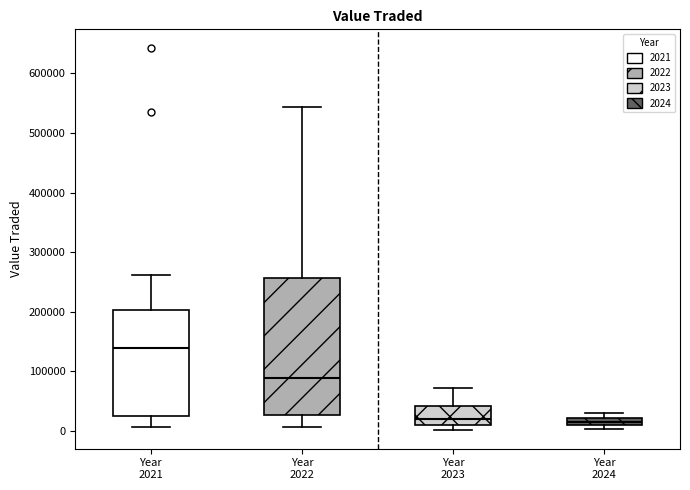

Comparing the boxes themselves (not the whiskers), which one is the tallest?

Year 2022